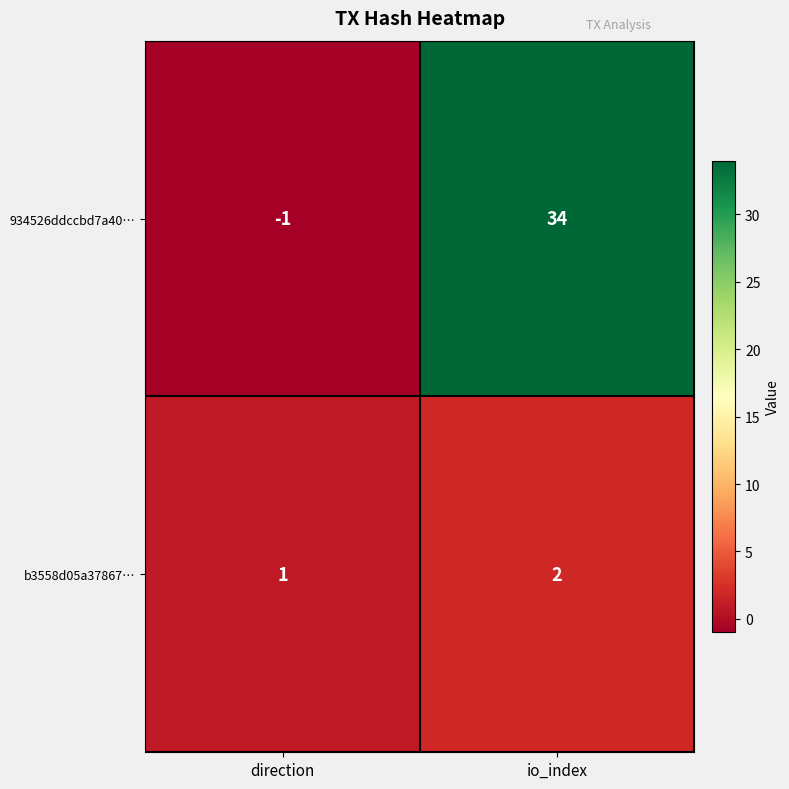

Reading right to left, extract all data points from this chart.

934526ddccbd7a40…: 34	-1
b3558d05a37867…: 2	1